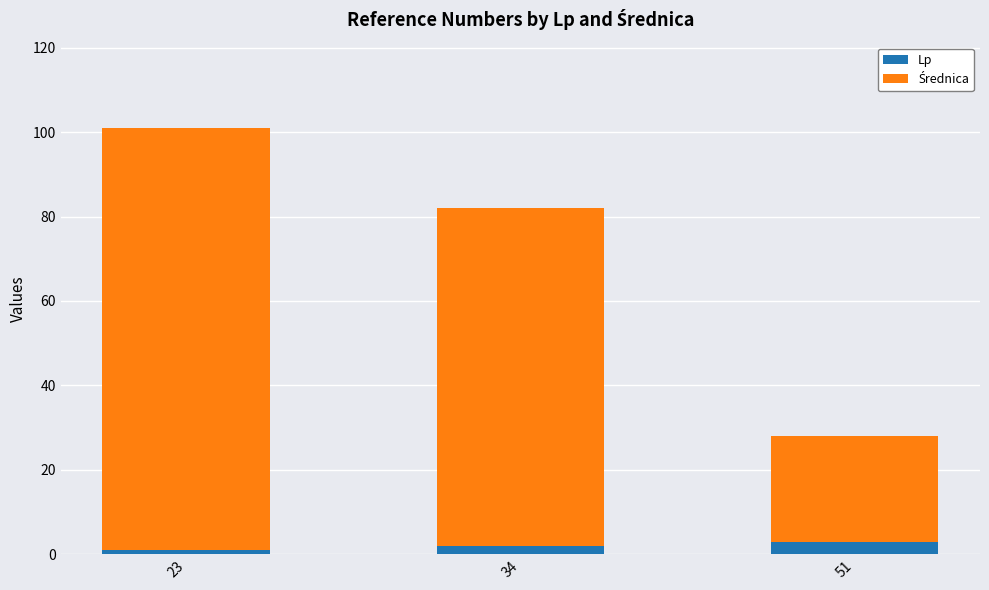

At which category is the sum across all series the highest?

23